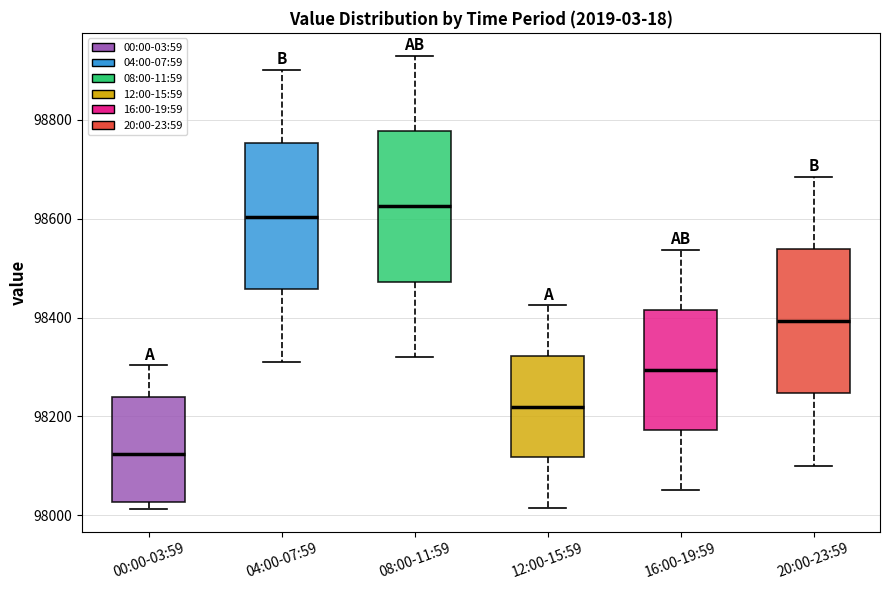

Reading left to right, read every box against the y-axis: the position of its median line, the range the box covers, and the ends of its whiskers. The values are not printed on the chart, so give them approximately, as read against the axis.

00:00-03:59: median 98120, box 98020 to 98240, whiskers 98020 (just below the box's lower edge) to 98300
04:00-07:59: median 98600, box 98460 to 98760, whiskers 98320 to 98900
08:00-11:59: median 98620, box 98480 to 98780, whiskers 98320 to 98940
12:00-15:59: median 98220, box 98120 to 98320, whiskers 98020 to 98420
16:00-19:59: median 98300, box 98180 to 98420, whiskers 98060 to 98540
20:00-23:59: median 98400, box 98240 to 98540, whiskers 98100 to 98680